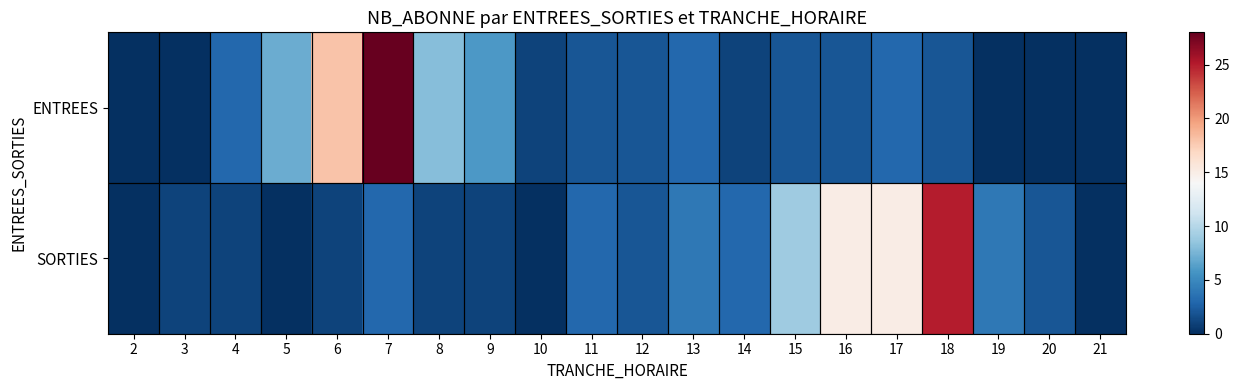

Reading left to right, what are all the values shown in this chart?

ENTREES: 2=0	3=0	4=3	5=7	6=18	7=28	8=8	9=6	10=1	11=2	12=2	13=3	14=1	15=2	16=2	17=3	18=2	19=0	20=0	21=0
SORTIES: 2=0	3=1	4=1	5=0	6=1	7=3	8=1	9=1	10=0	11=3	12=2	13=4	14=3	15=9	16=15	17=15	18=25	19=4	20=2	21=0